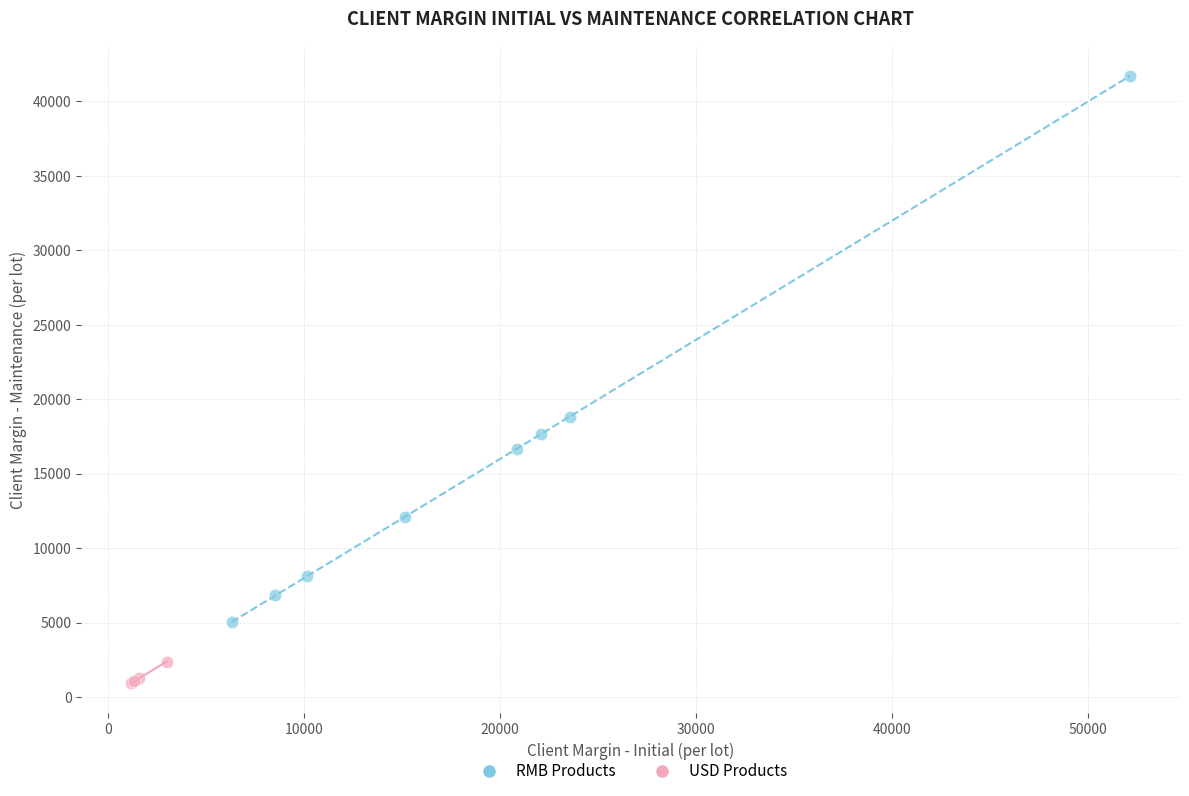

Which series has the largest Y range (max minus min)?

RMB Products